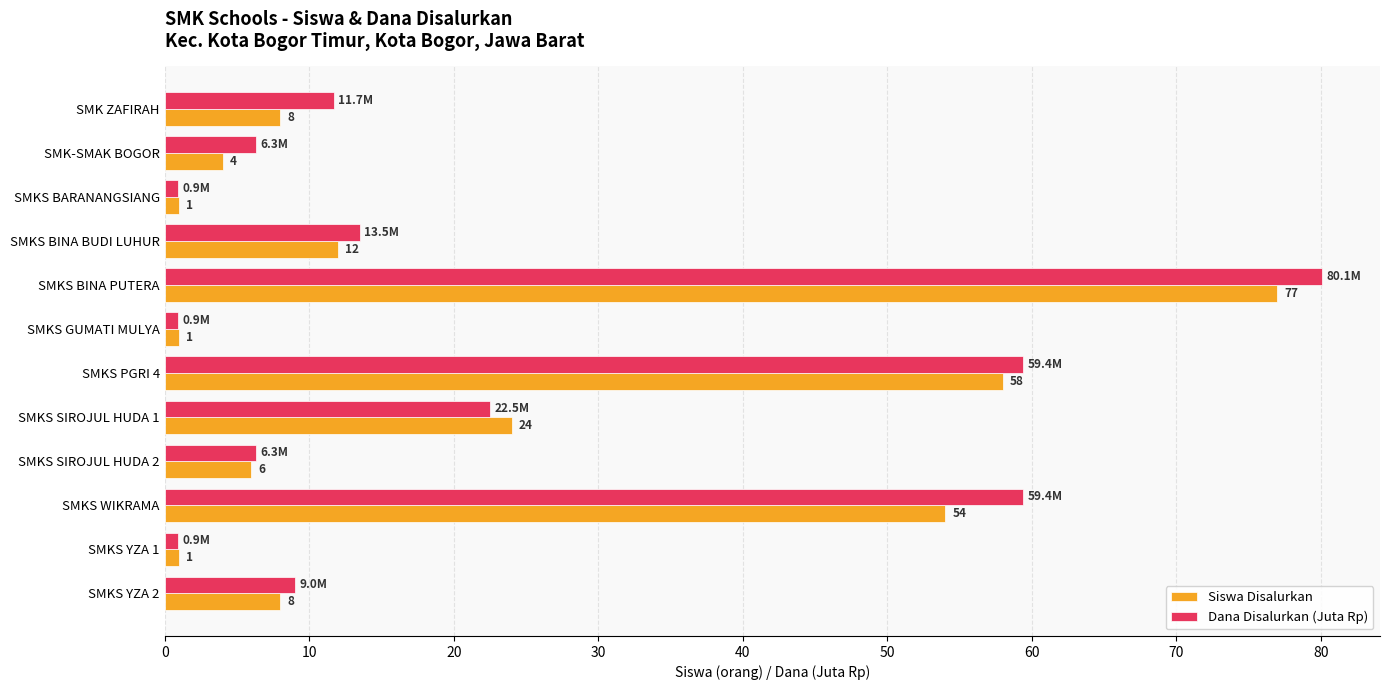

How many values in the Siswa Disalurkan series are below 8?

5